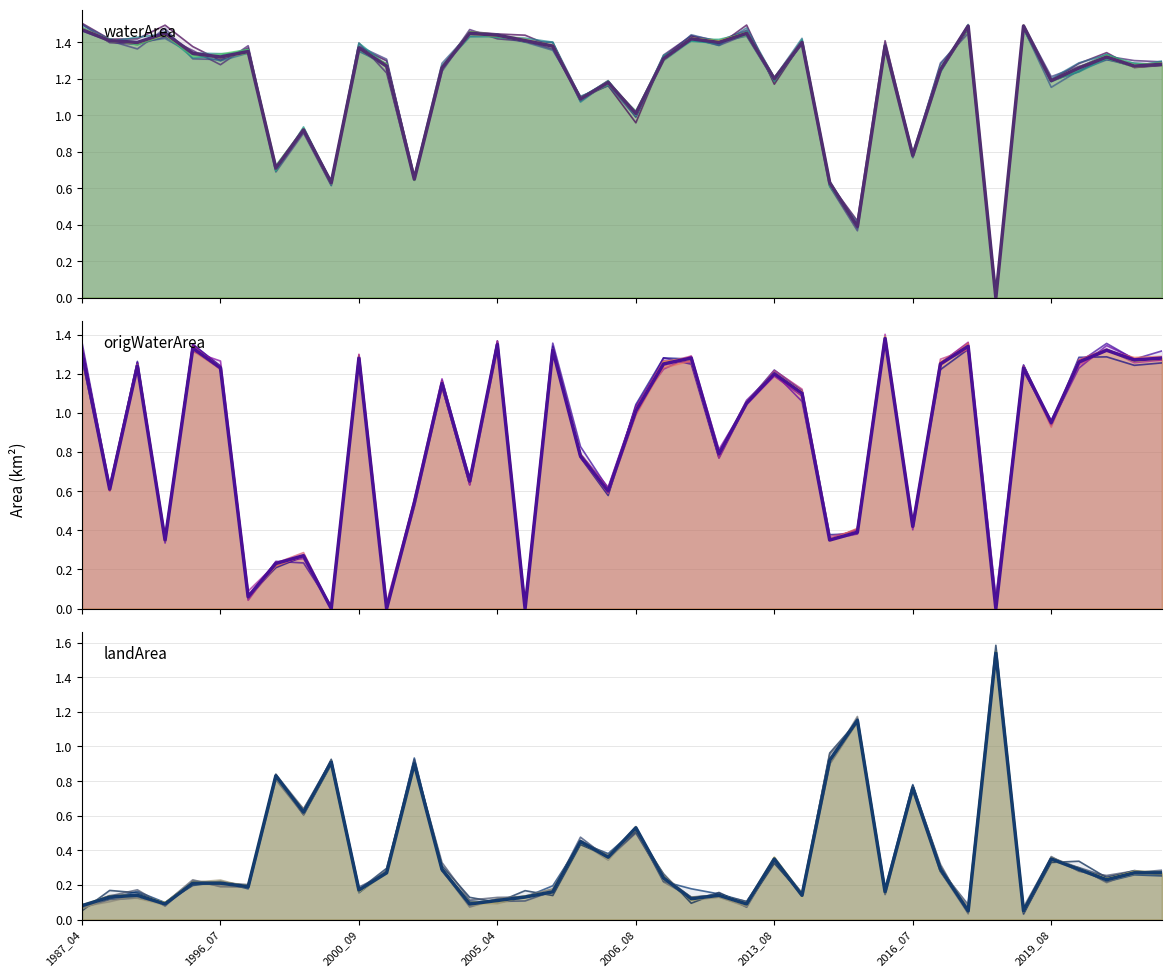

At which category is the sum across all series the highest?

2015_10